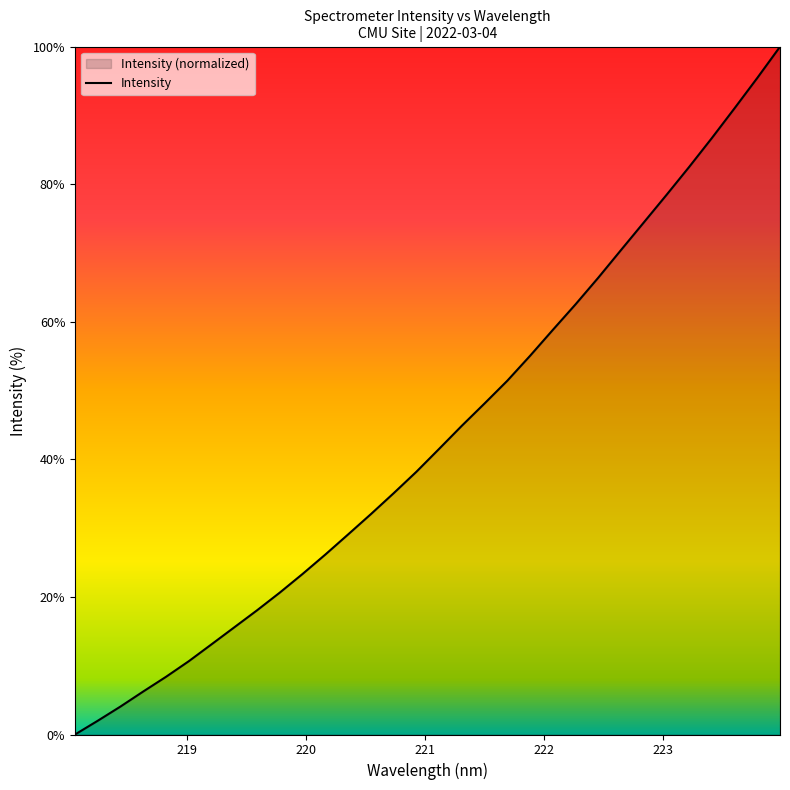

What is the difference between the maximum and minimum values?

100.0